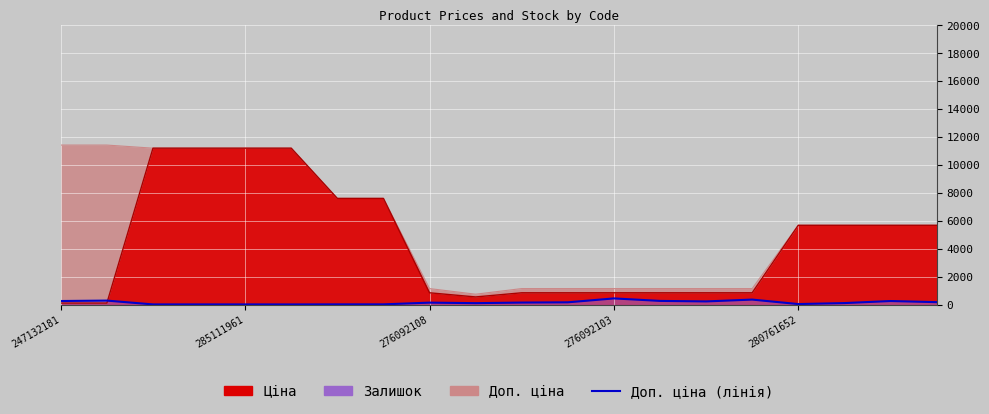

The Ціна series shows 11188.2 at 285111961. True or false?

True